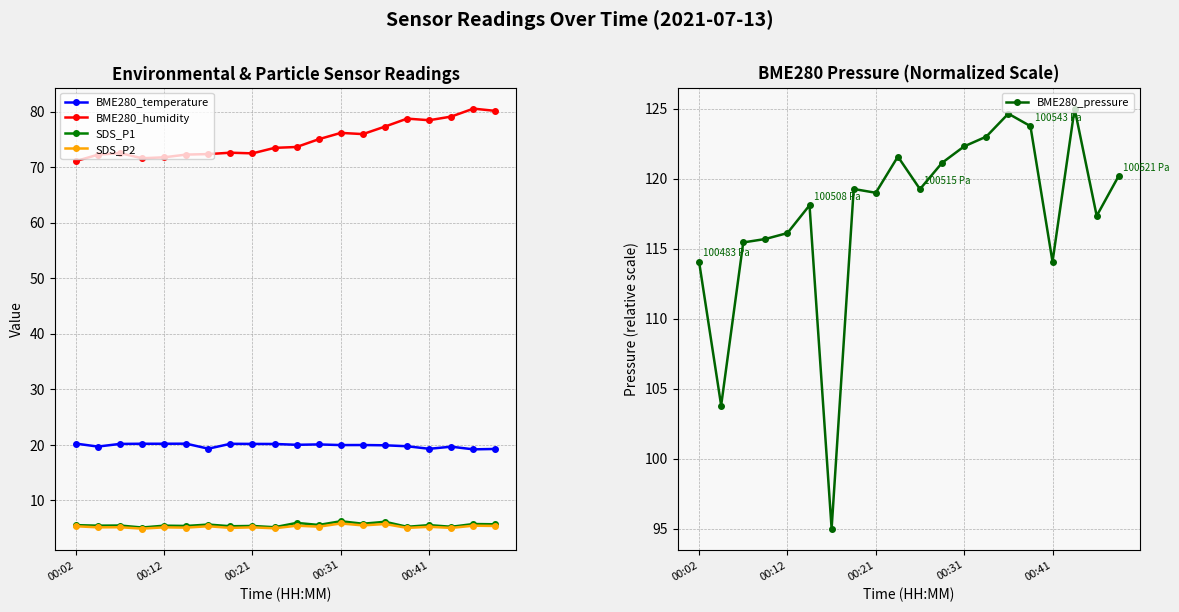

Is this an area chart (filled region under the line)?

No